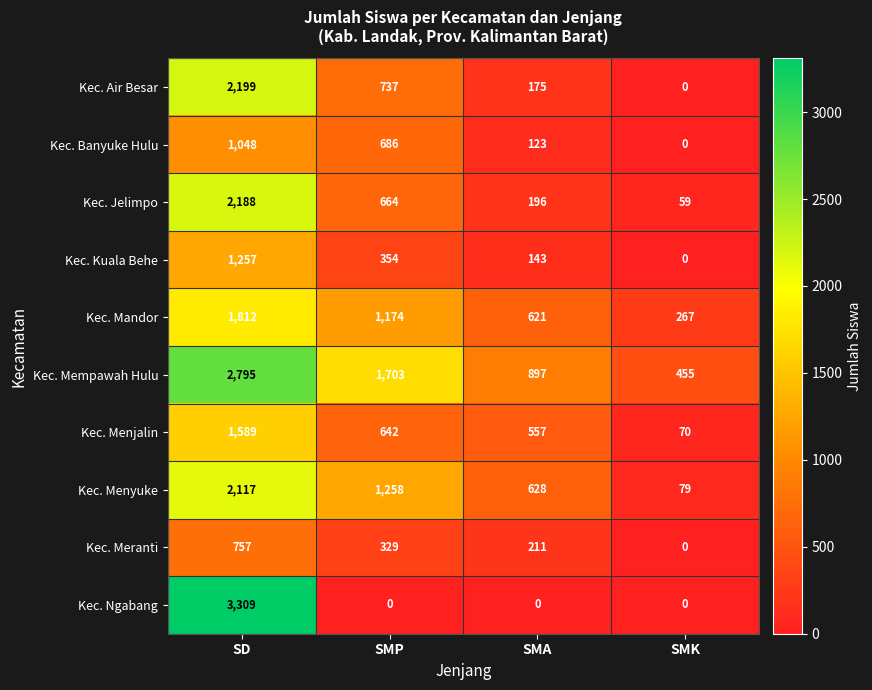

Rank the categories by Kec. Meranti value from lowest to highest.

SMK, SMA, SMP, SD